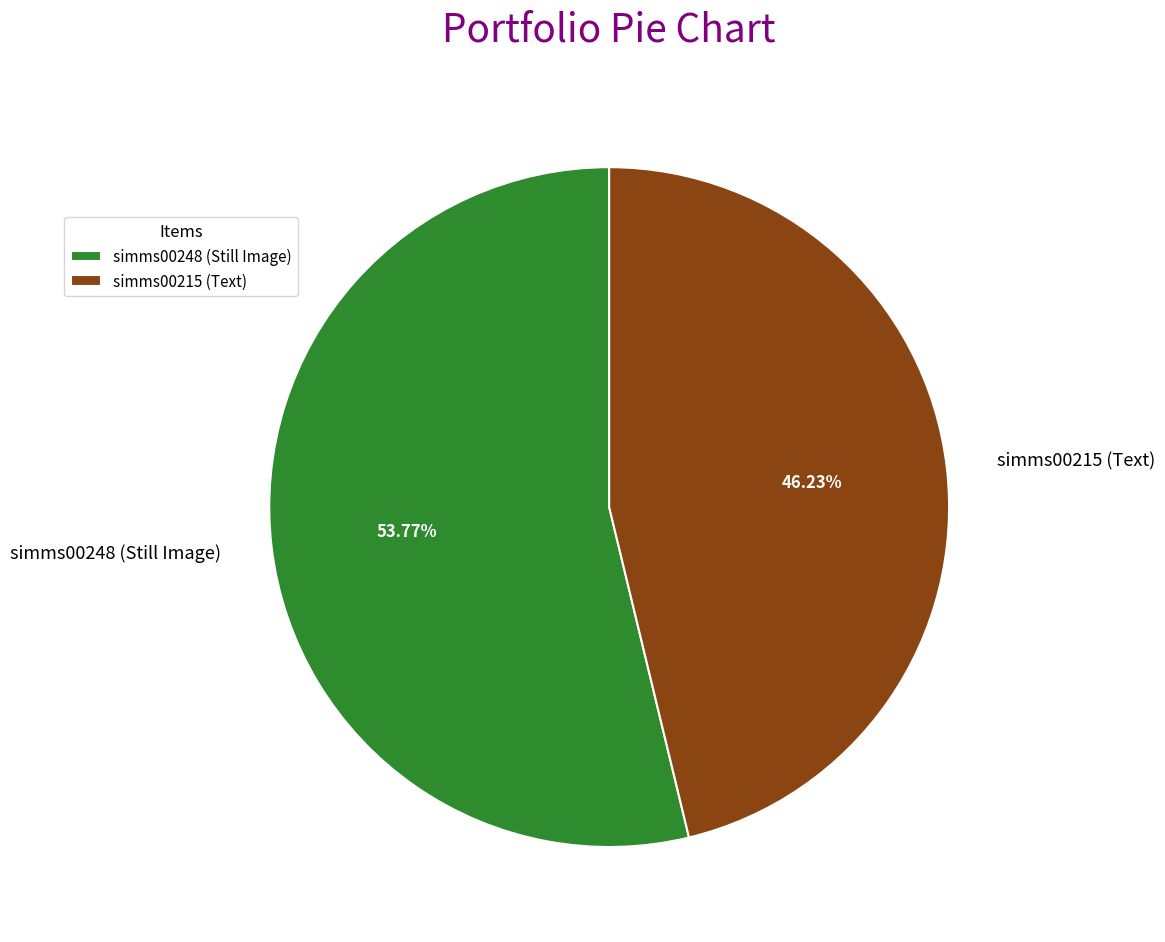

To the nearest percent, what percentage of the pie is simms00248 (Still Image)?

54%